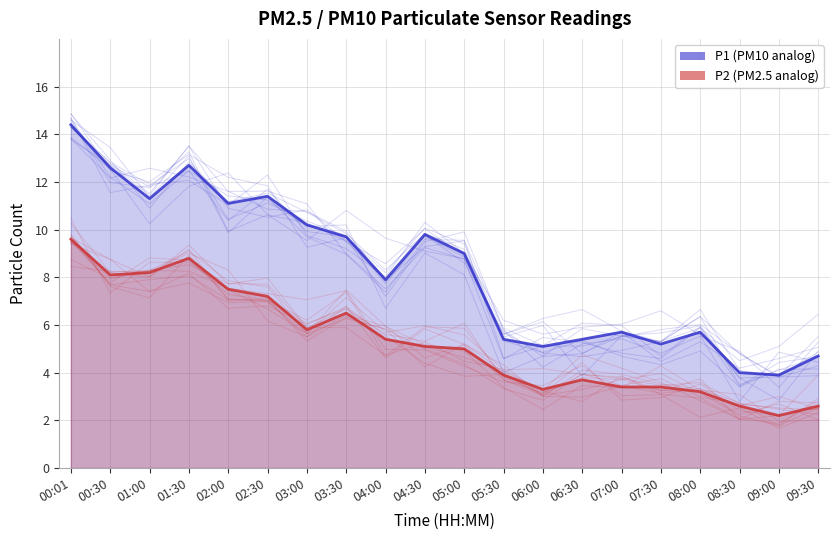

What is the minimum value shown in the chart?

2.2